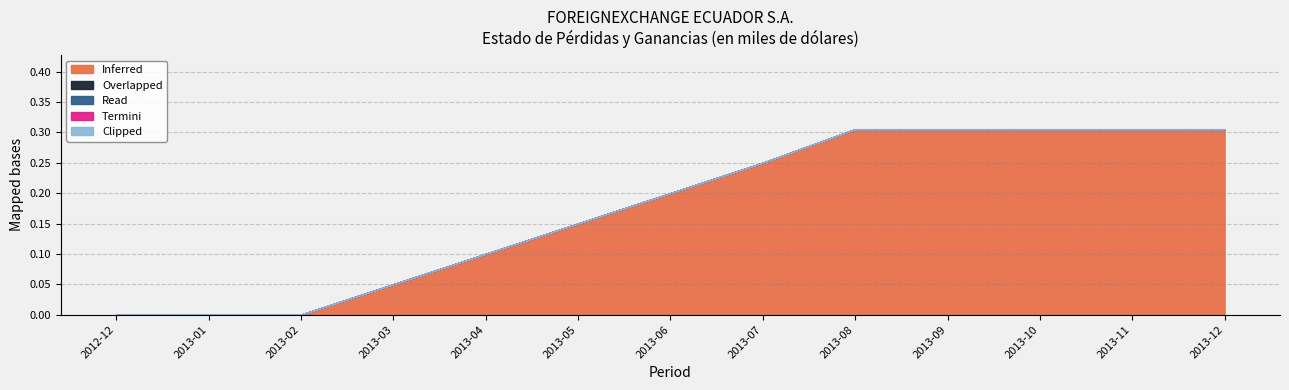

True or false: Overlapped has more than 0 points higher than both neighbors.

False